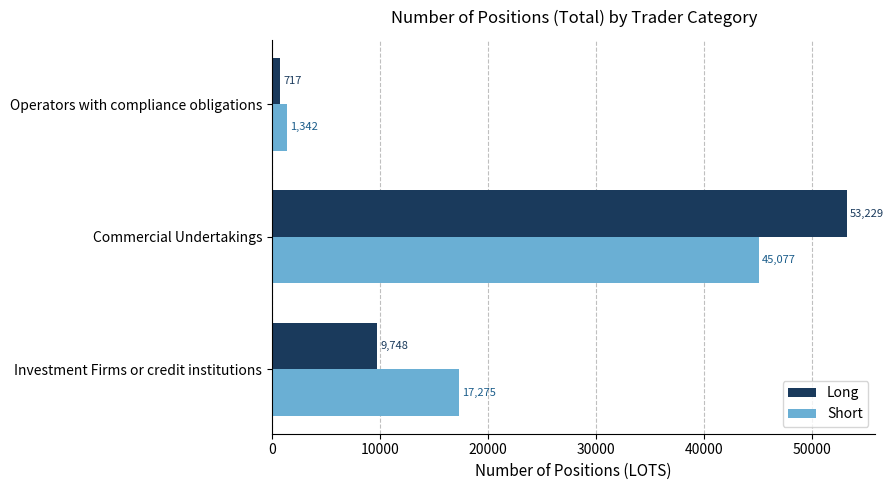

Is it true that Short equals 66412 at Commercial Undertakings?

False